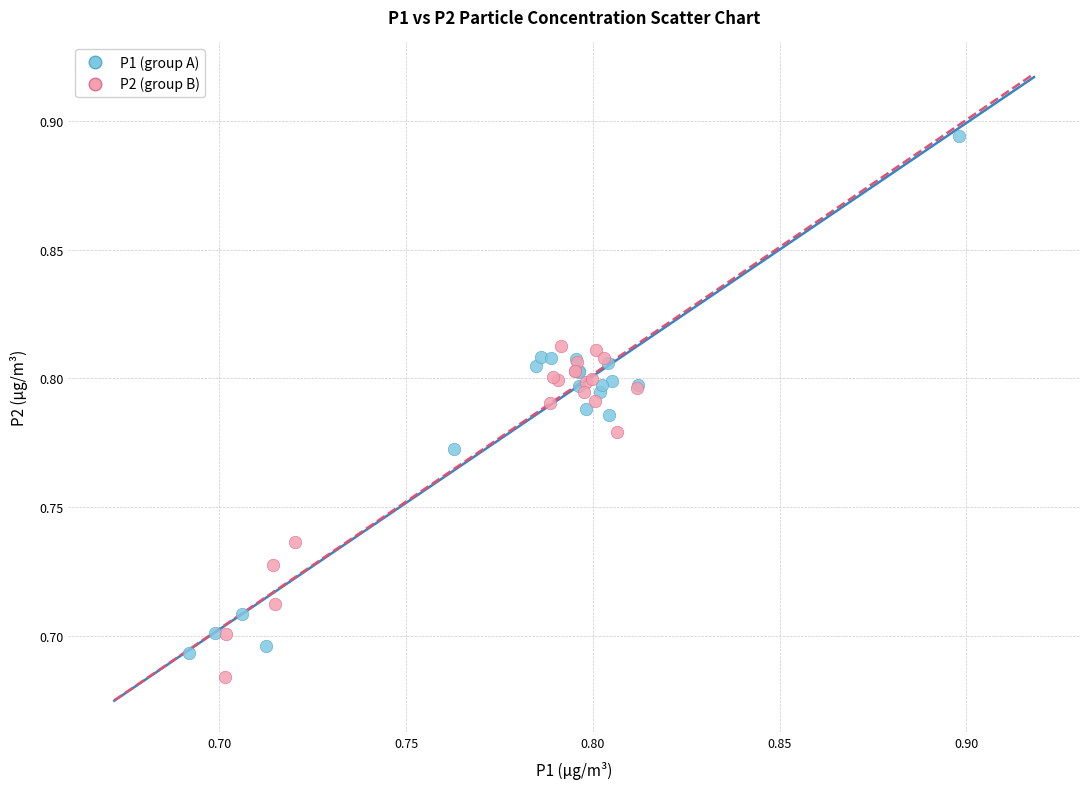

What are all the series names shown in the legend?

P1 (group A), P2 (group B)